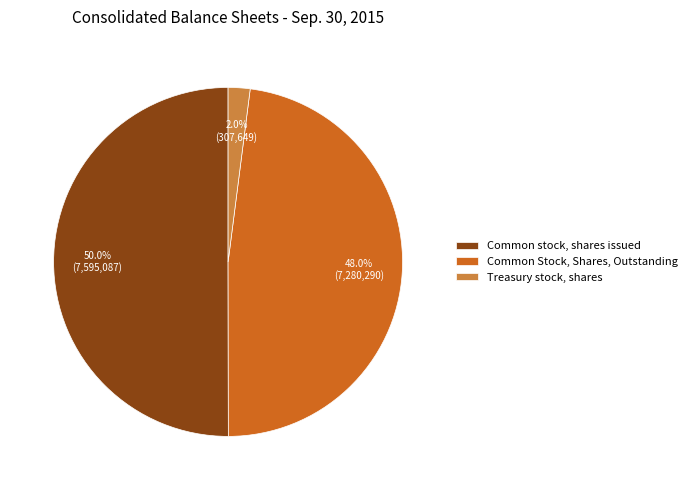

How much of the chart is everything except Common Stock, Shares, Outstanding?

52.0%